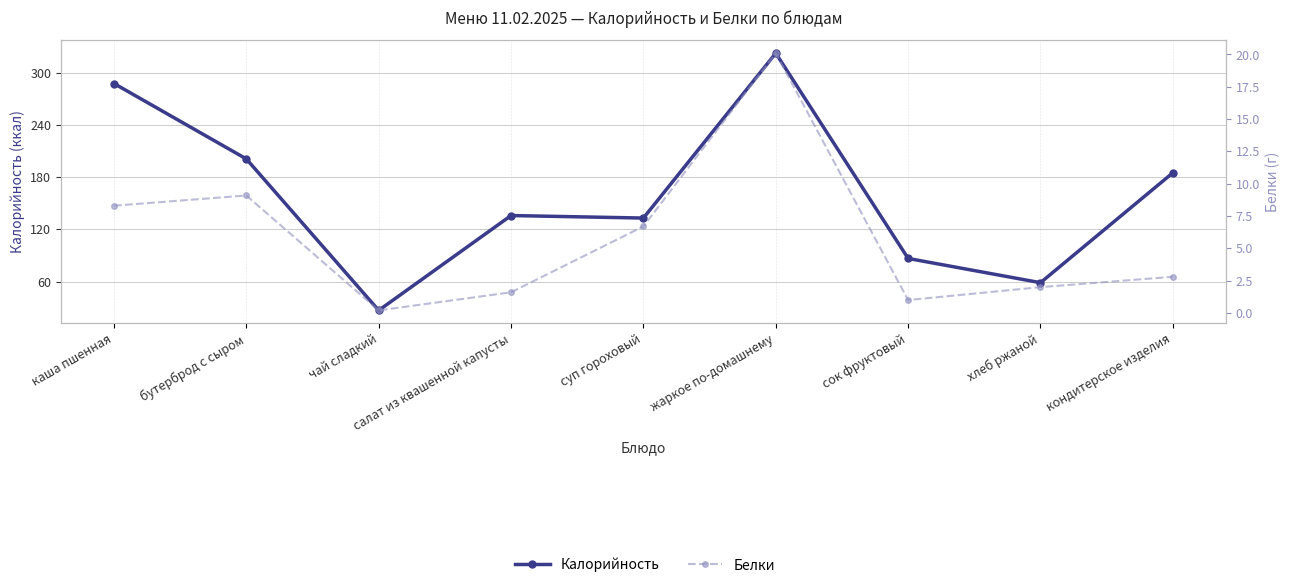

True or false: Белки and Калорийность cross at least once.

False